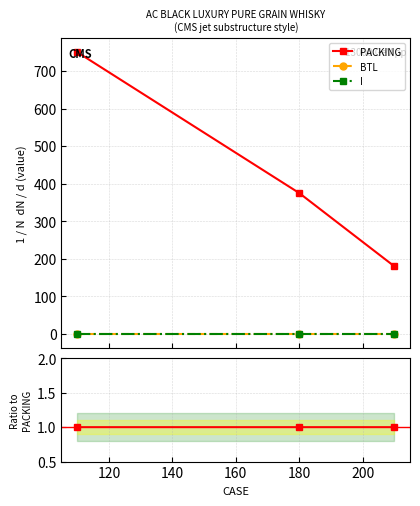

At how many categories does at least one series exceed 0?

3